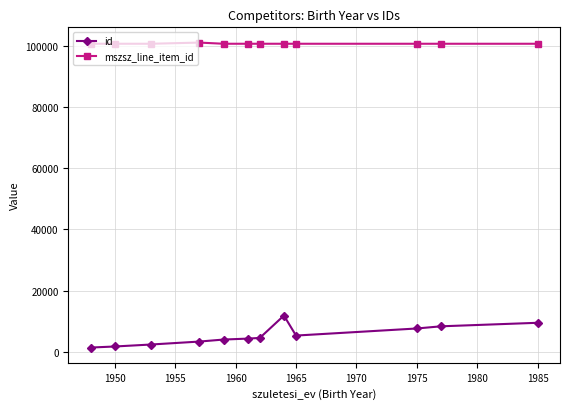

How many data points does each series have?

12